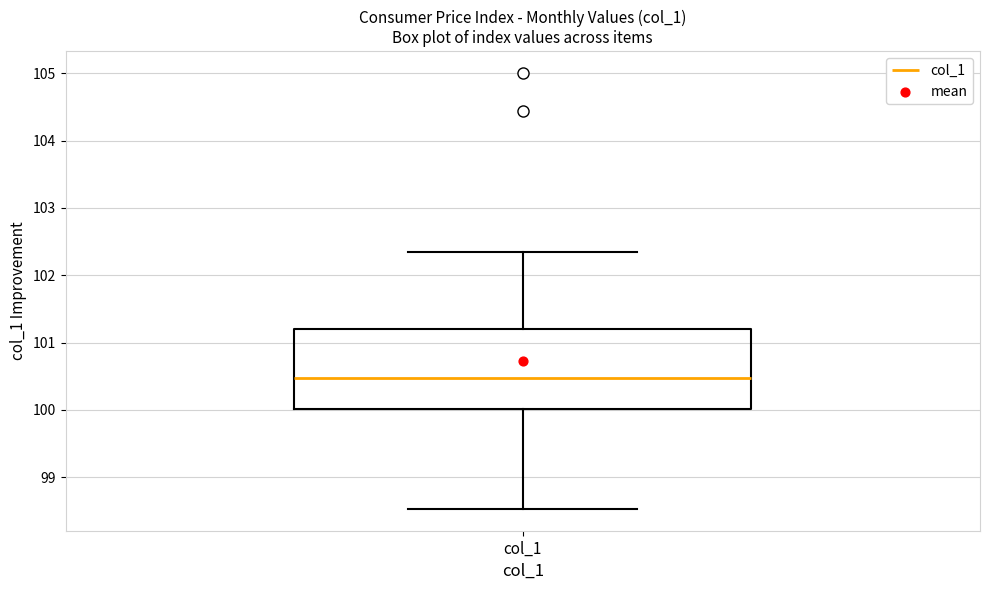

Read this box plot against the y-axis: the position of the median line, the range covered by the box, and the ends of both whiskers. The values are not printed on the chart, so give them approximately, as read against the axis.

median 100.5, box 100.0 to 101.2, whiskers 98.5 to 102.3